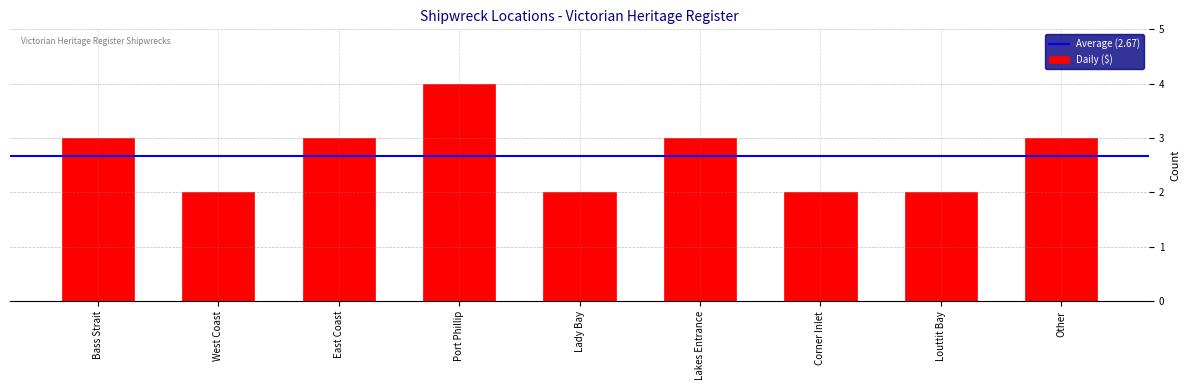

Count the values in the range 2 to 3.

8